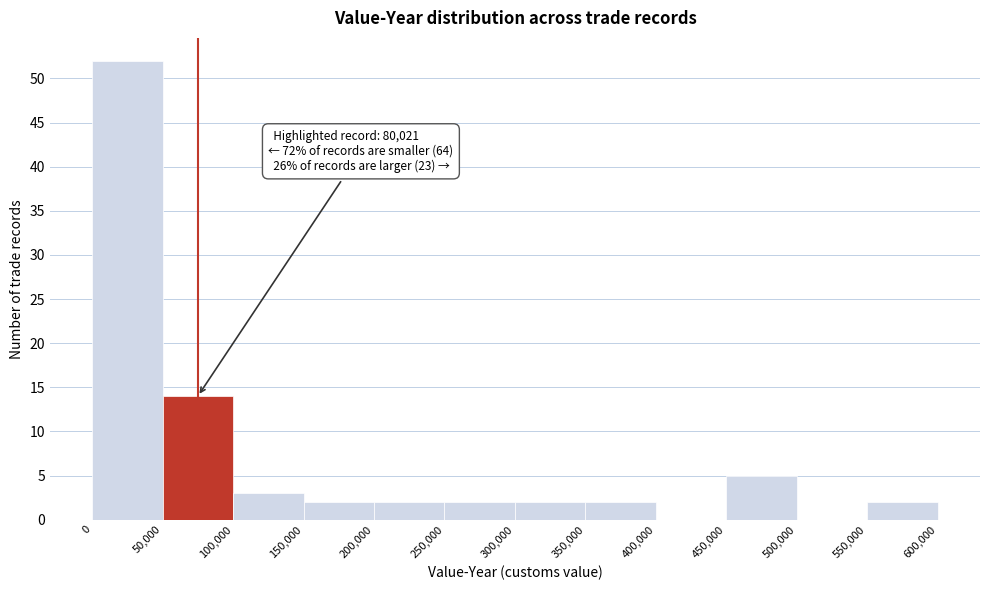

Over which range of the x-axis is the bar tallest?

0 to 50,000